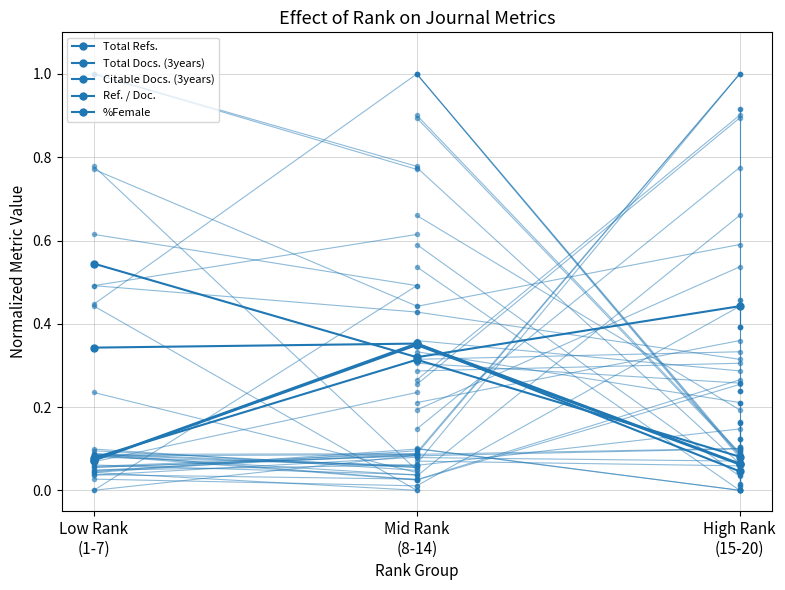

List the labels in order of %Female value, largest first.

Low Rank
(1-7), High Rank
(15-20), Mid Rank
(8-14)